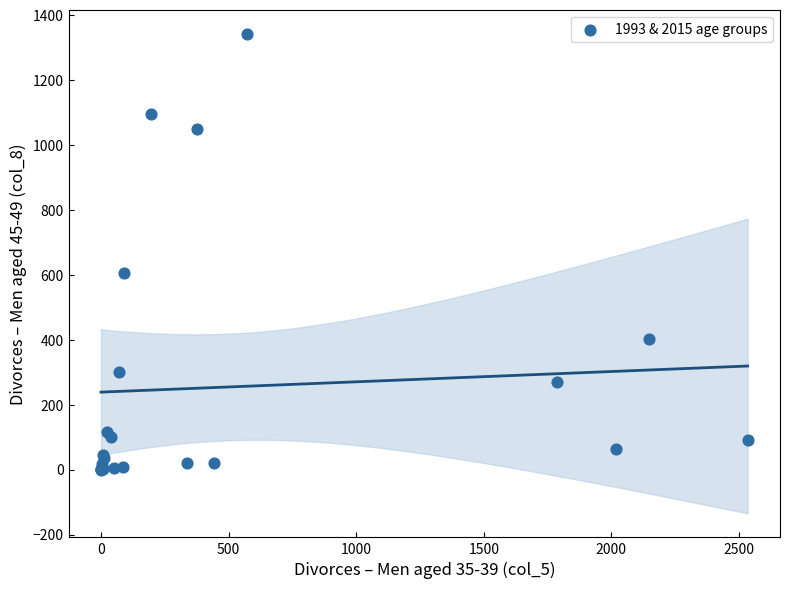

What Y value in the scatter plot is closest to 671?

606